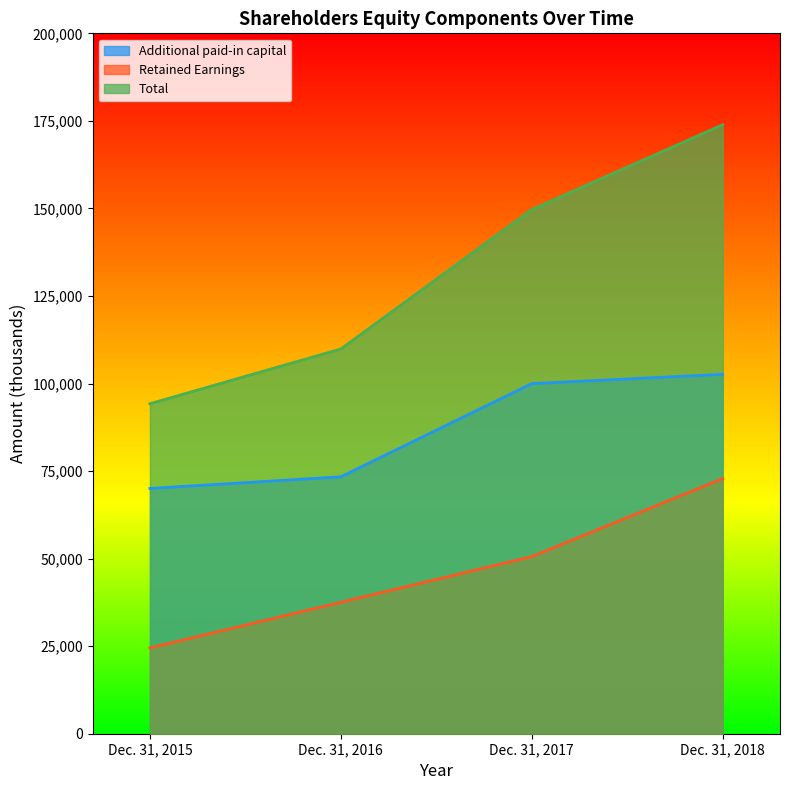

True or false: Retained Earnings and Total intersect in this chart.

False